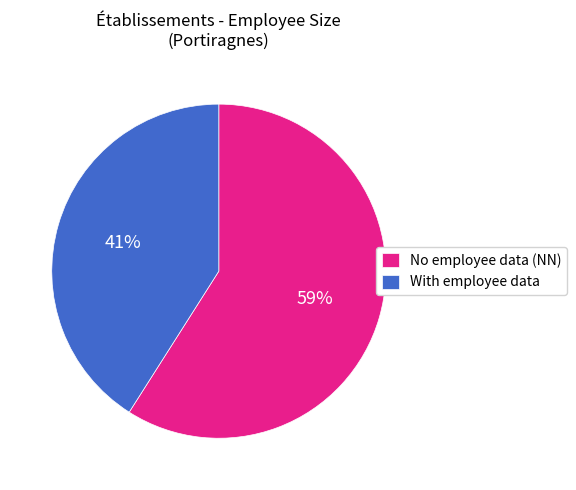

Which has a higher value, With employee data or No employee data (NN)?

No employee data (NN)